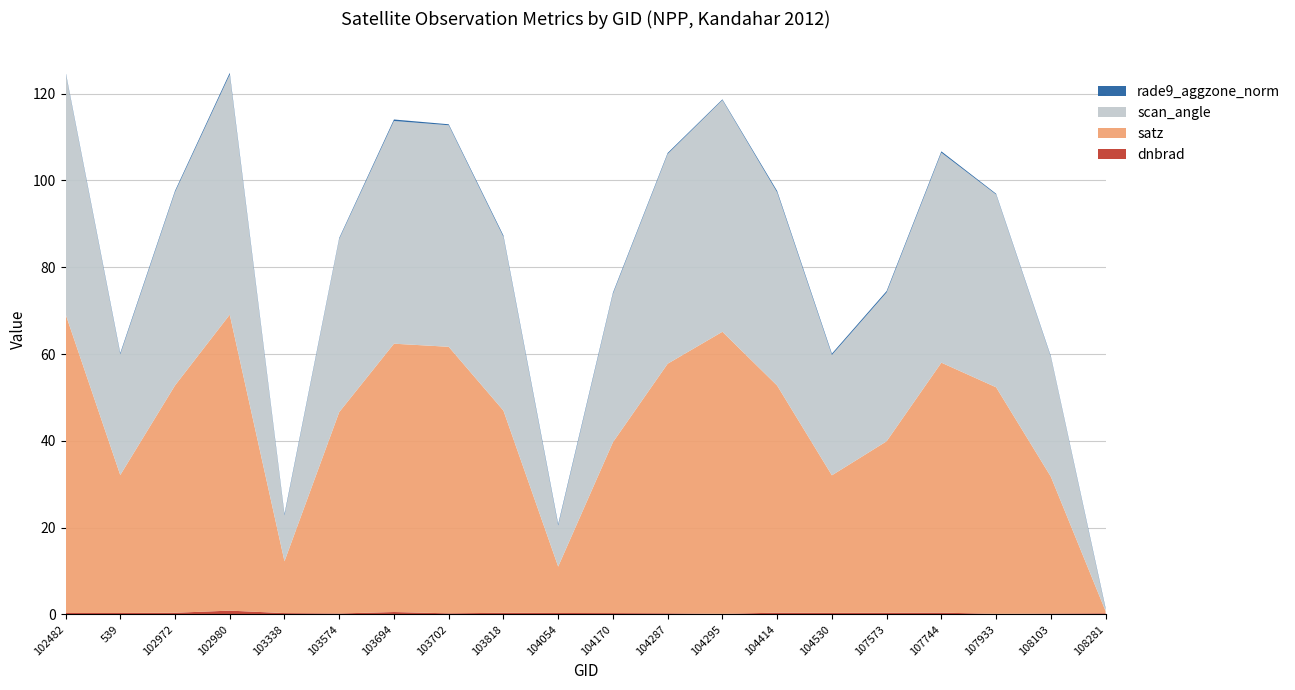

Reading left to right, transcribe all the data shown in this chart.

dnbrad: 0.3	0.3	0.4	0.9	0.3	0.2	0.5	0.2	0.4	0.3	0.3	0.3	0.1	0.4	0.4	0.4	0.4	0.1	0.2	0.3
satz: 68.9	31.8	52.4	68.2	11.9	46.4	61.8	61.4	46.6	10.7	39.4	57.5	65.0	52.3	31.7	39.5	57.6	52.2	31.5	0.5
scan_angle: 55.7	27.8	44.5	55.3	10.6	39.9	51.3	51.1	40.0	9.5	34.2	48.3	53.4	44.5	27.7	34.3	48.4	44.4	27.6	0.4
rade9_aggzone_norm: 0.2	0.3	0.3	0.4	0.3	0.2	0.3	0.2	0.3	0.3	0.3	0.2	0.2	0.3	0.3	0.3	0.3	0.2	0.2	0.3